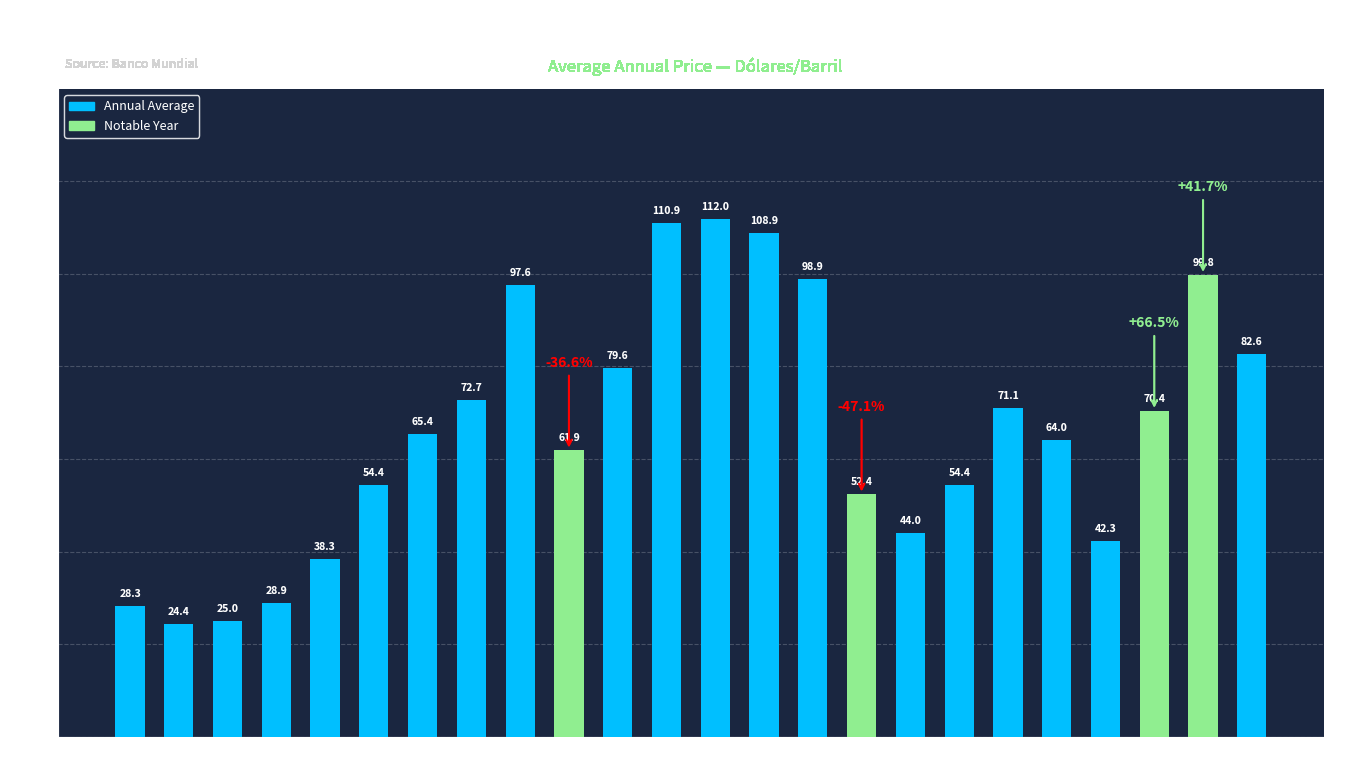

Approximately how many times larger is the value at 2004 compared to 2008?

0.4